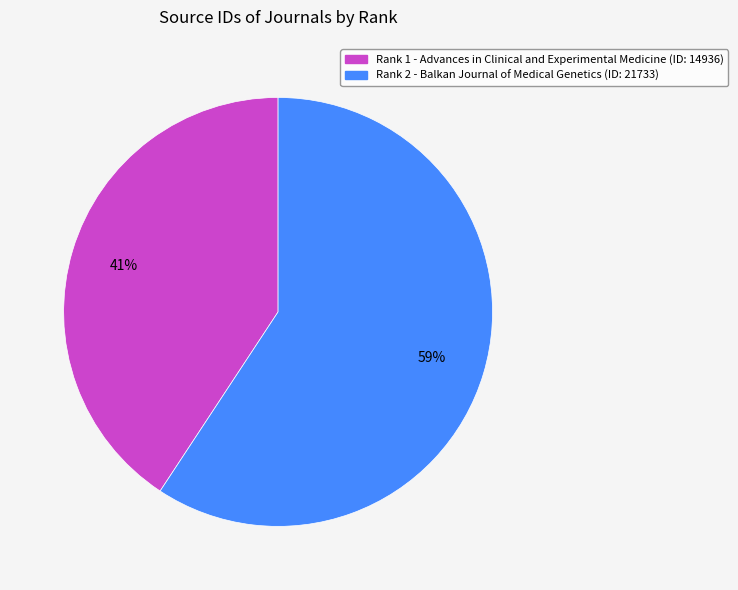

To the nearest percent, what is the average slice percentage?

50%